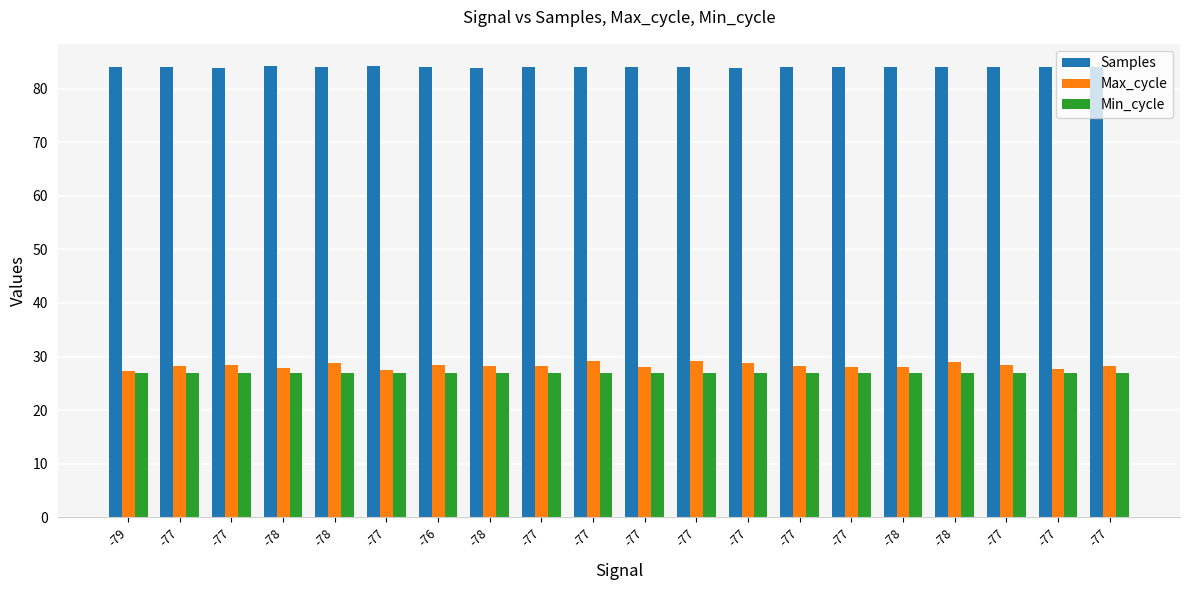

How many bars are there in total?

60